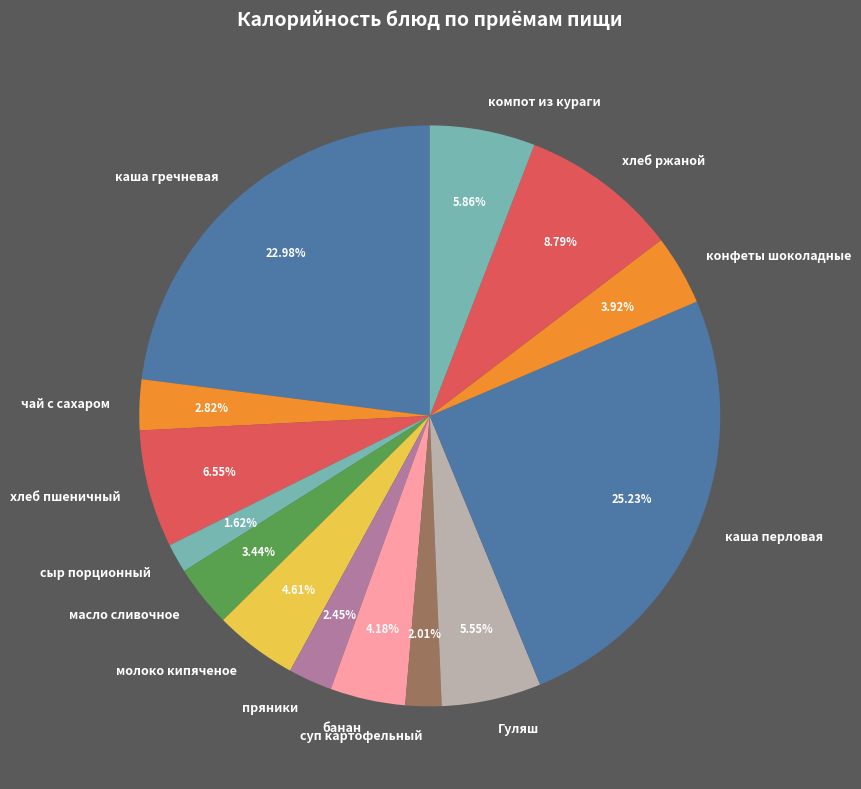

To the nearest percent, what portion does пряники represent?

2%